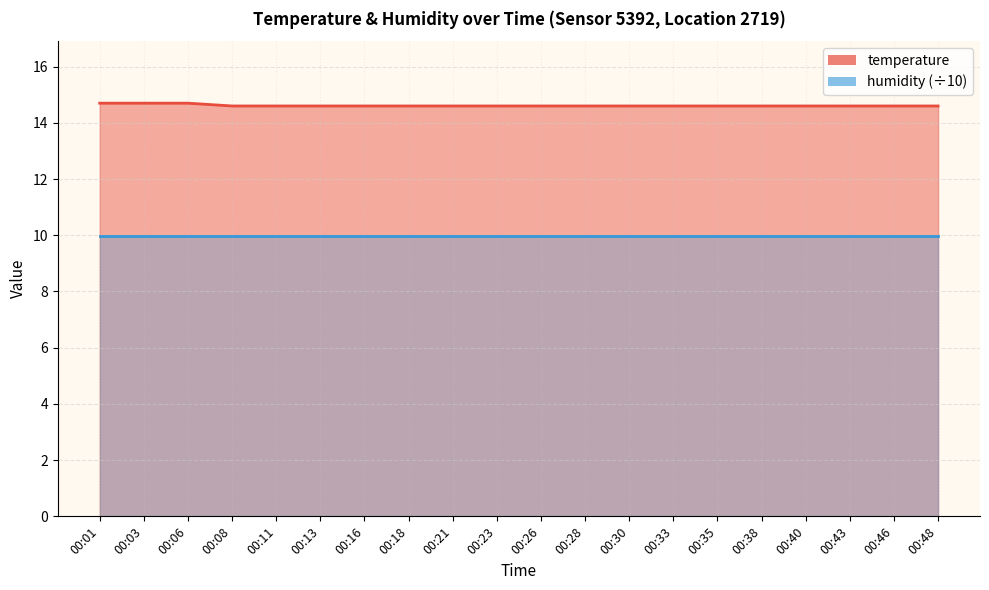

Rank the categories by value from highest to lowest.

00:01, 00:03, 00:06, 00:08, 00:11, 00:13, 00:16, 00:18, 00:21, 00:23, 00:26, 00:28, 00:30, 00:33, 00:35, 00:38, 00:40, 00:43, 00:46, 00:48